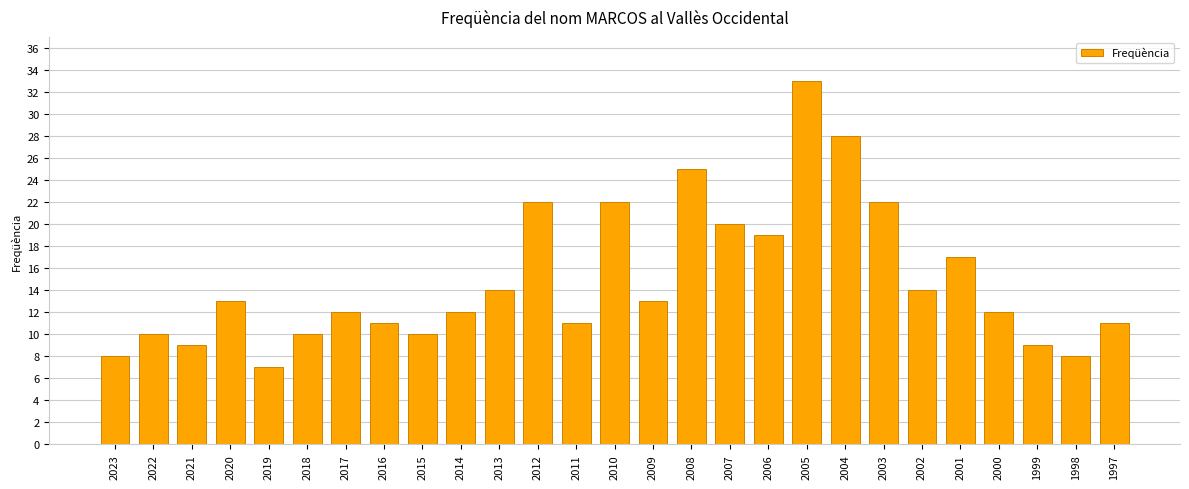

Which category has the highest value across all series?

2005